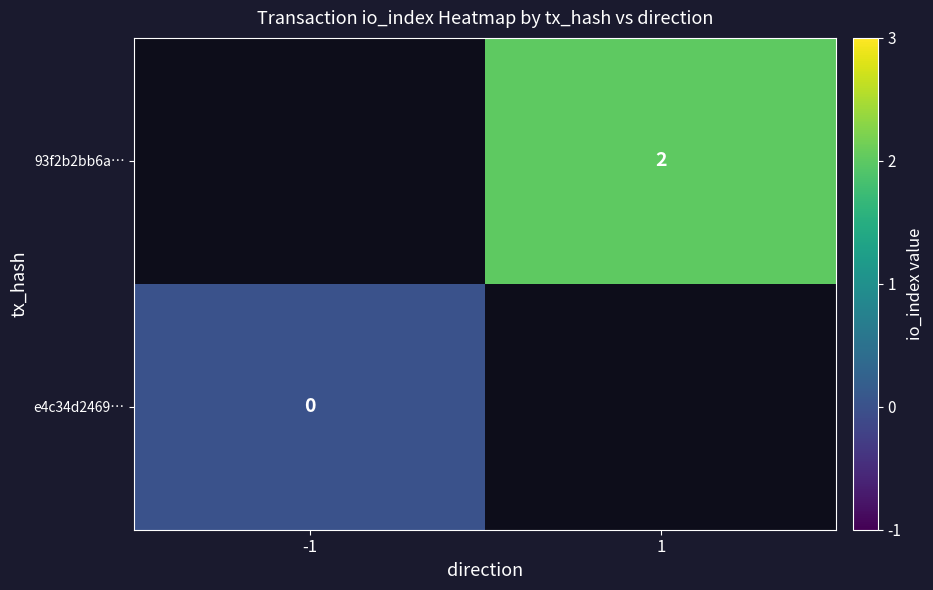

Count the number of categories in the chart.

2